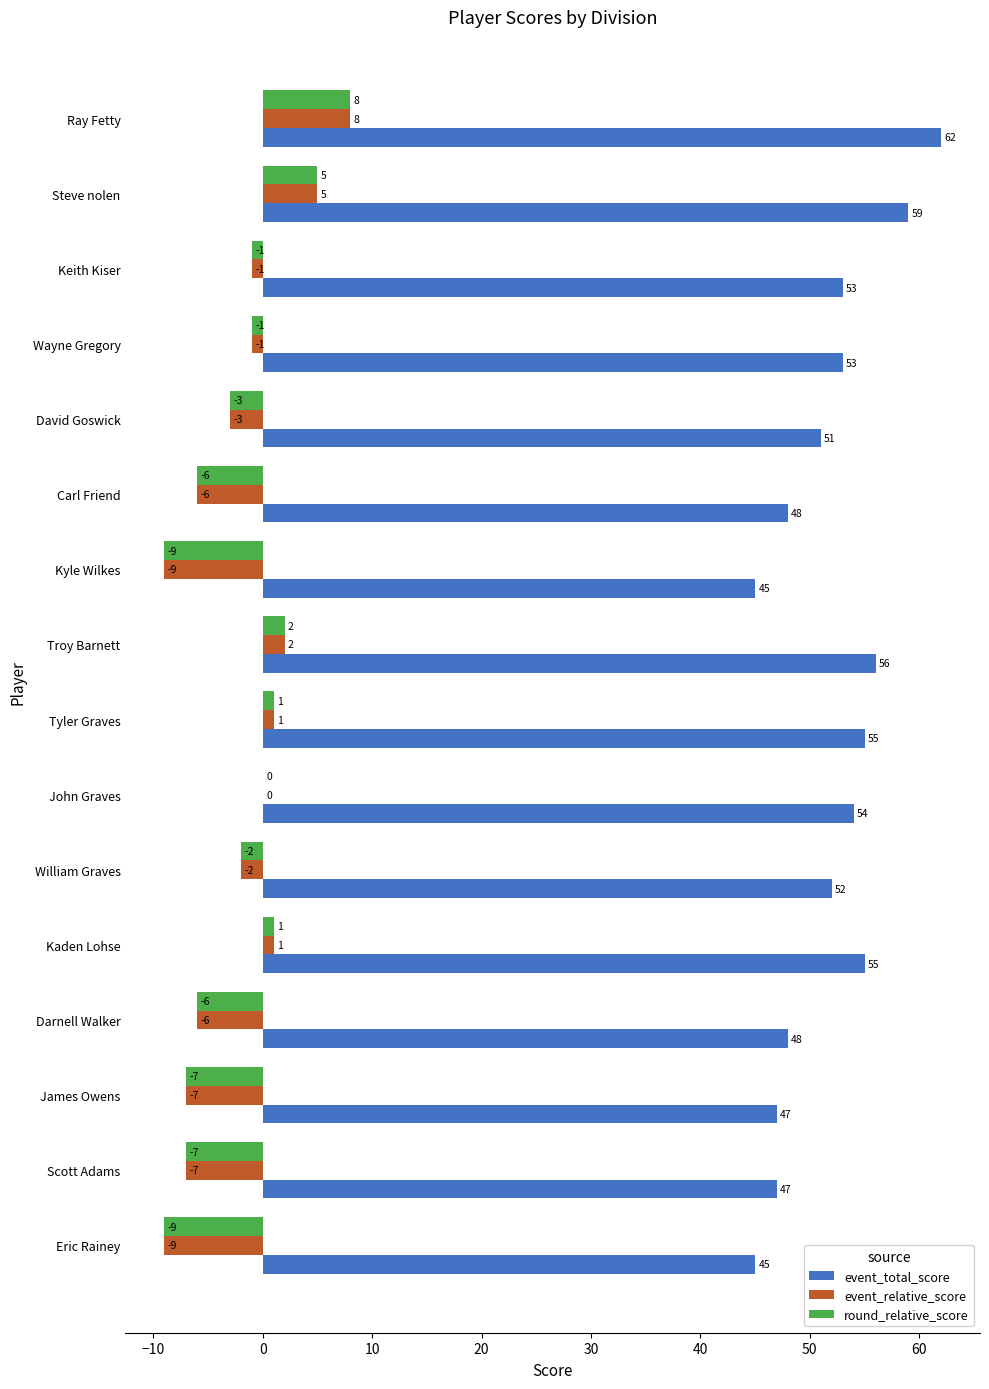

Where is event_relative_score nearest to the value 0?

John Graves